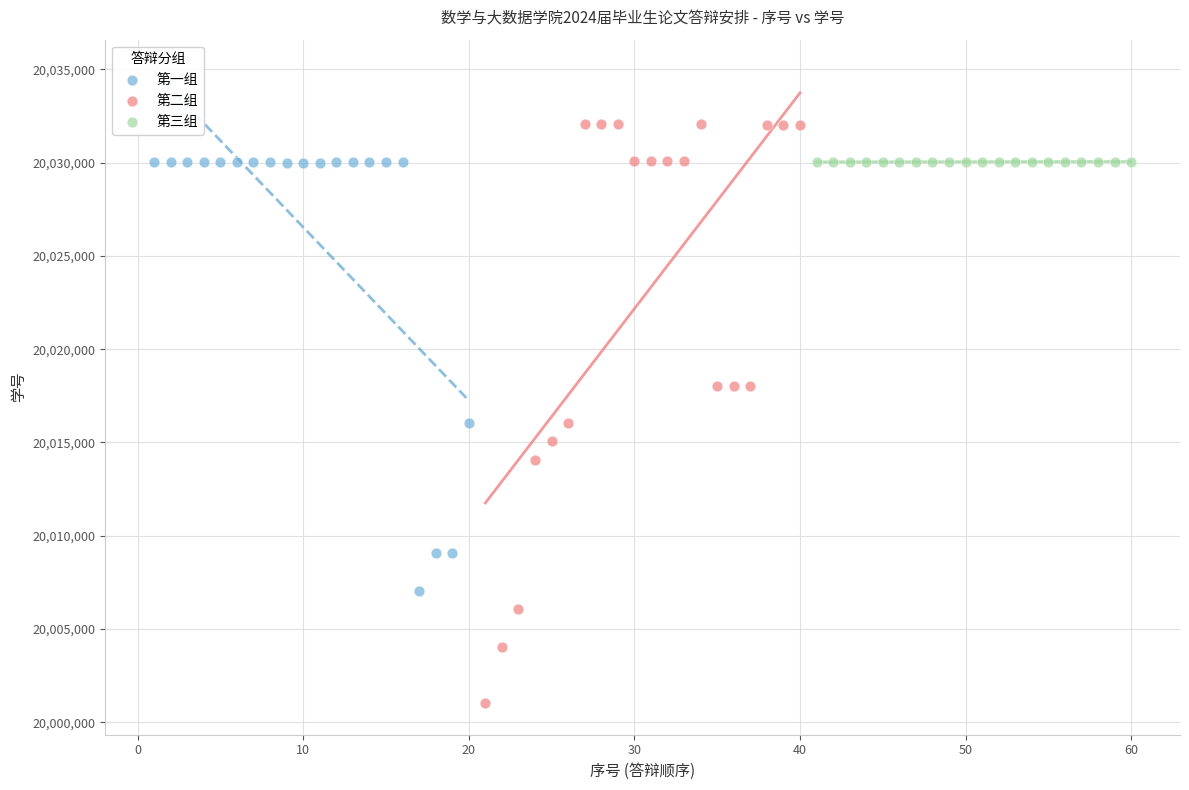

Which series reaches the maximum Y coordinate?

第二组